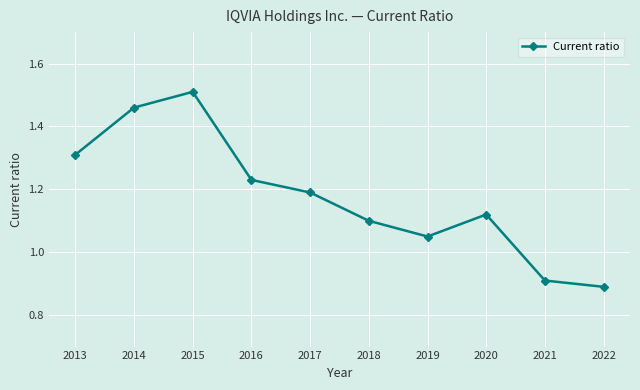

What is the change in value from 2015 to 2020?

-0.4